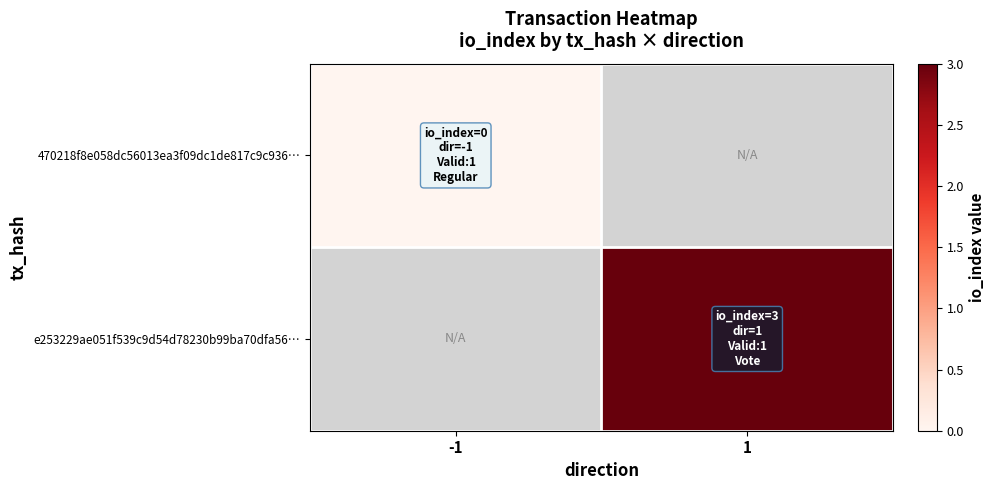

True or false: 470218f8e058dc56013ea3f09dc1de817c9c936… has a value of 0.0 at -1.

True